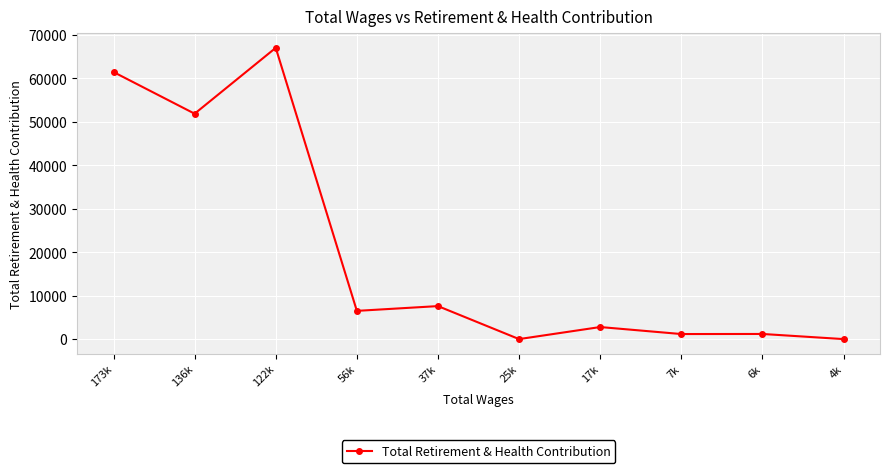

Where is the first local maximum?

122k